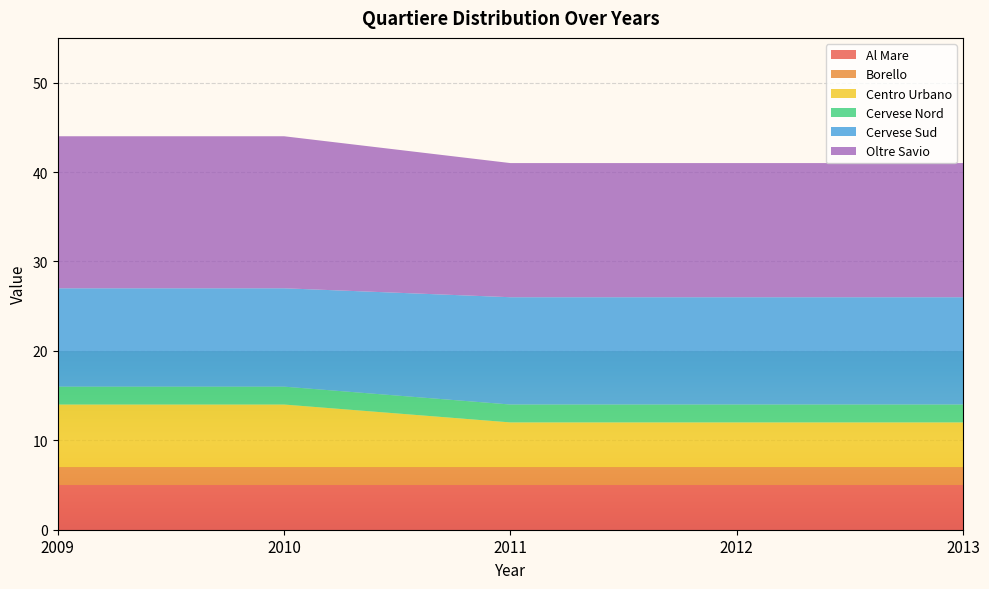

Reading right to left, what are all the values shown in this chart?

Al Mare: 5	5	5	5	5
Borello: 2	2	2	2	2
Centro Urbano: 5	5	5	7	7
Cervese Nord: 2	2	2	2	2
Cervese Sud: 12	12	12	11	11
Oltre Savio: 15	15	15	17	17